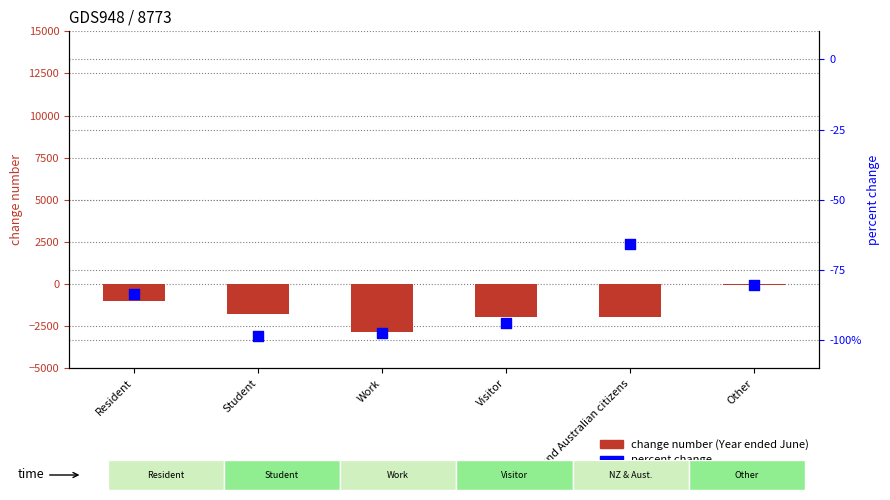

Which series contains the highest Y value?

change number